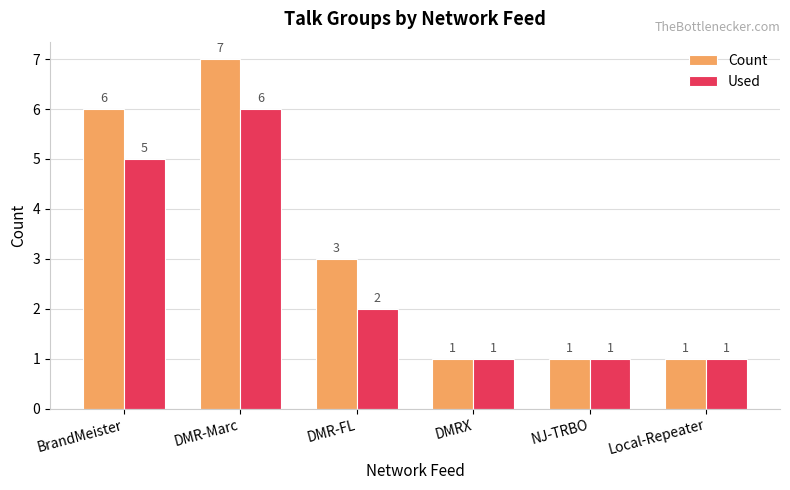

The Used series shows 6 at DMR-Marc. True or false?

True